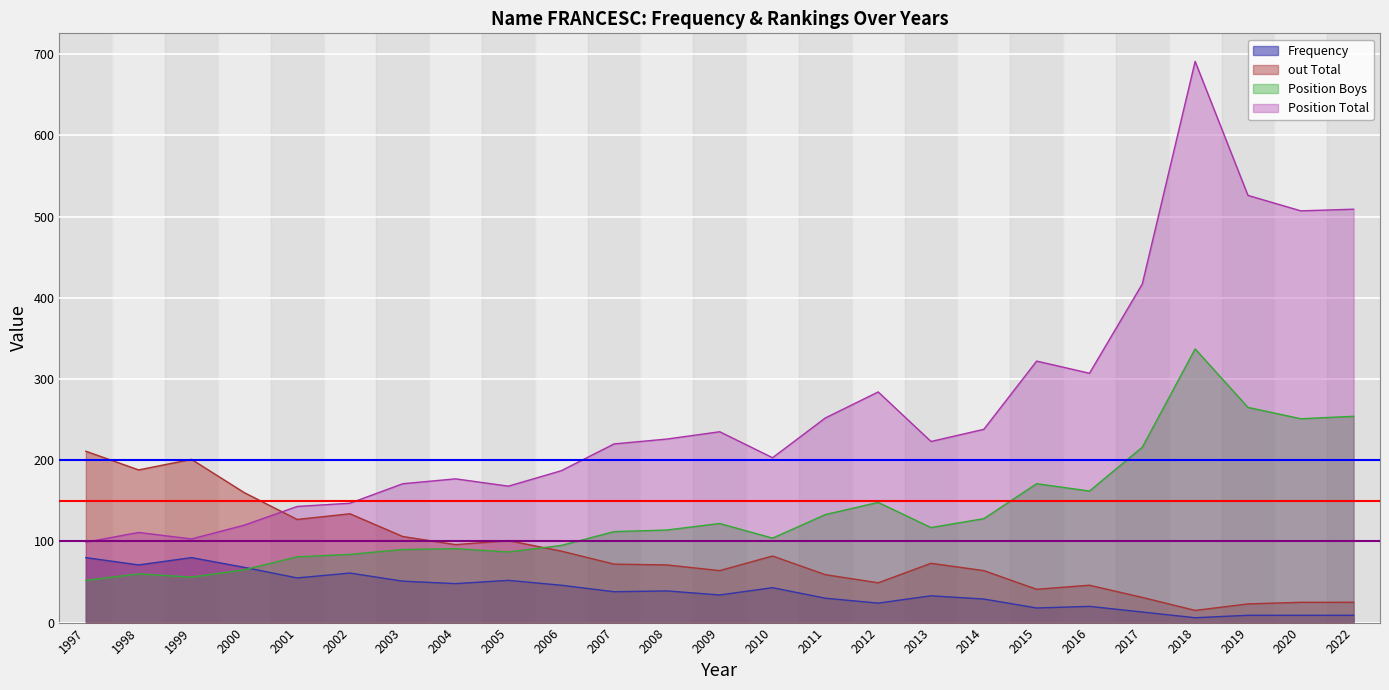

Which category has the highest value in the Position Total series?

2018